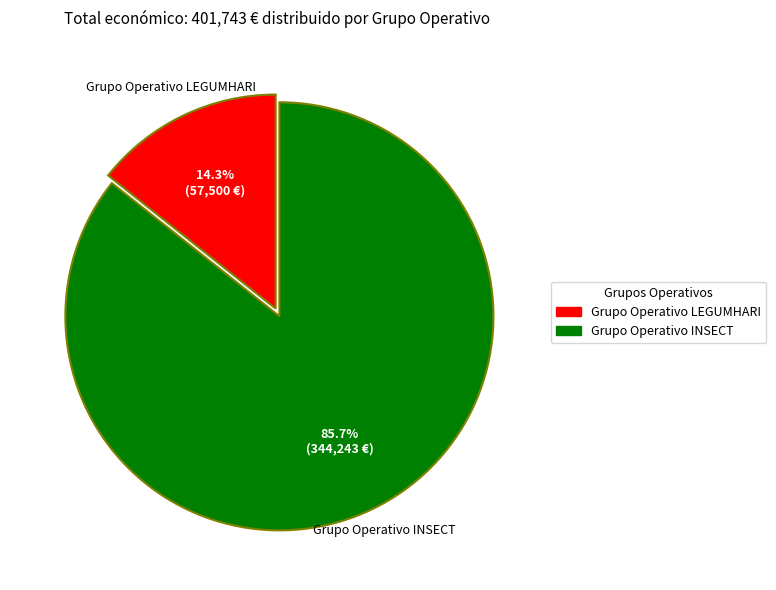

Rank the categories by value from highest to lowest.

Grupo Operativo INSECT, Grupo Operativo LEGUMHARI